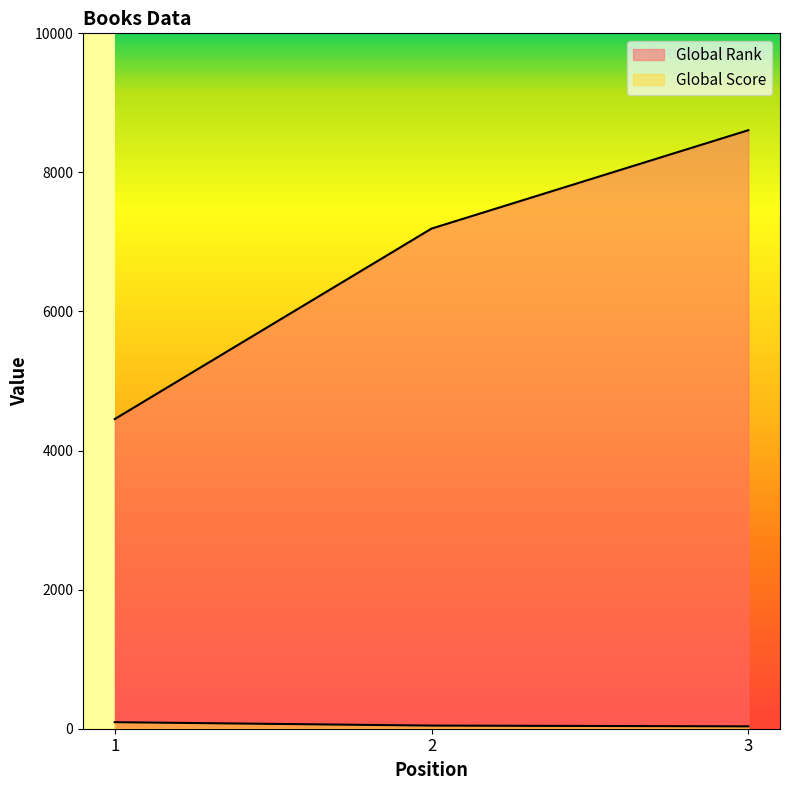

Which label corresponds to the largest value in the chart?

3